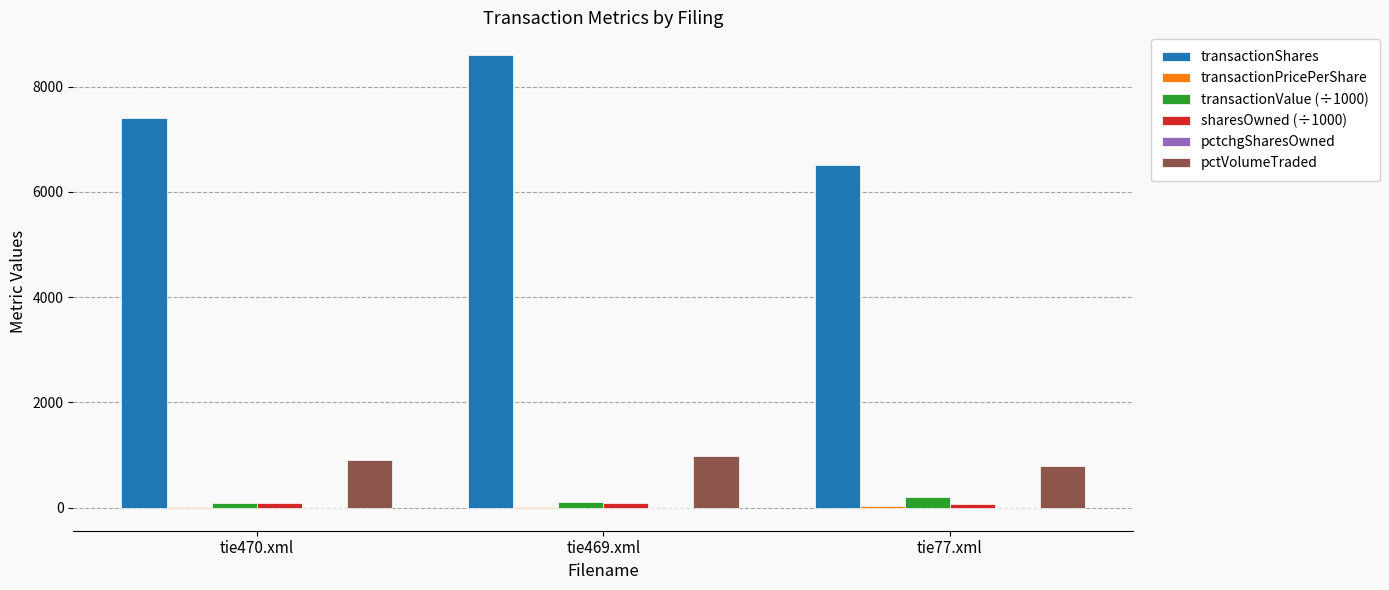

What is the greatest value displayed?

8600.0